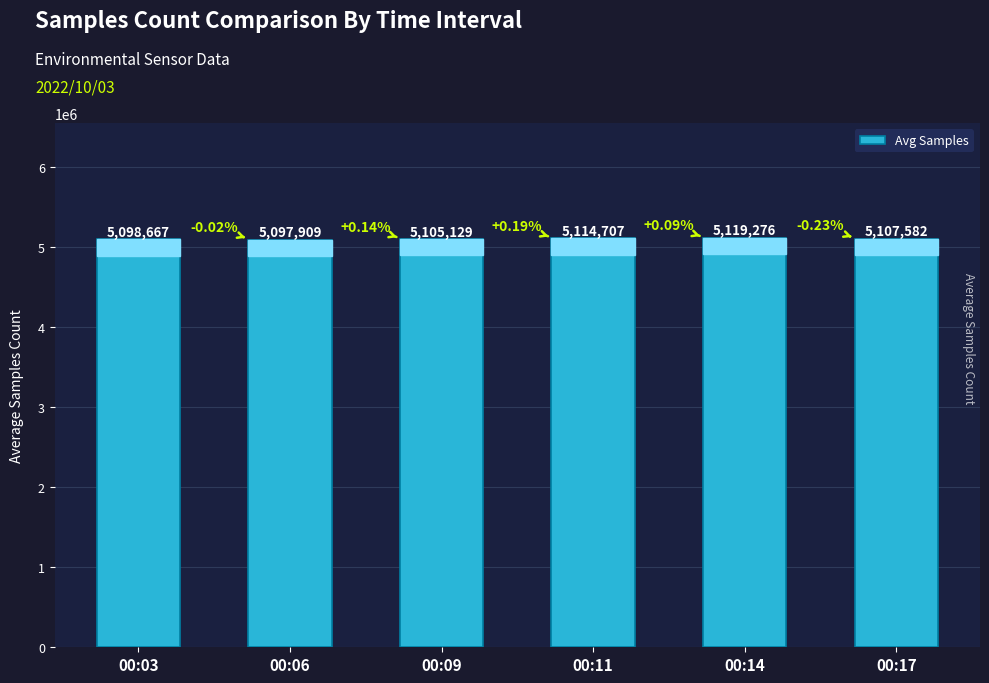

Are the bars horizontal?

No